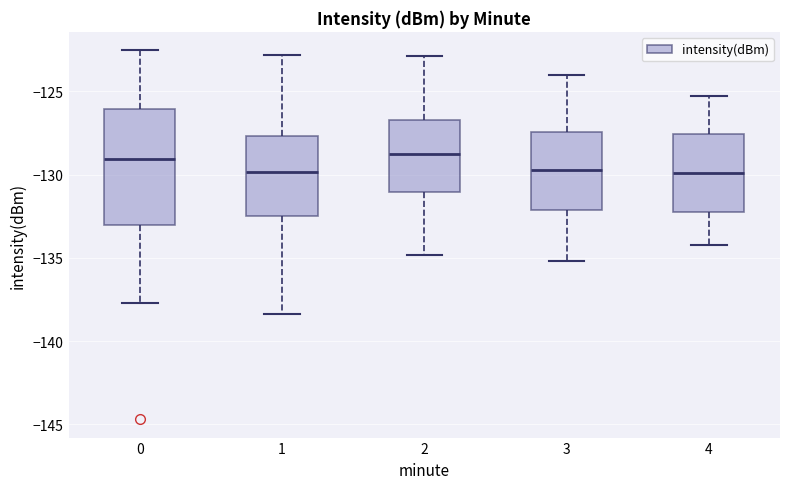

Which box is the tallest, from its lower edge to its upper edge?

0